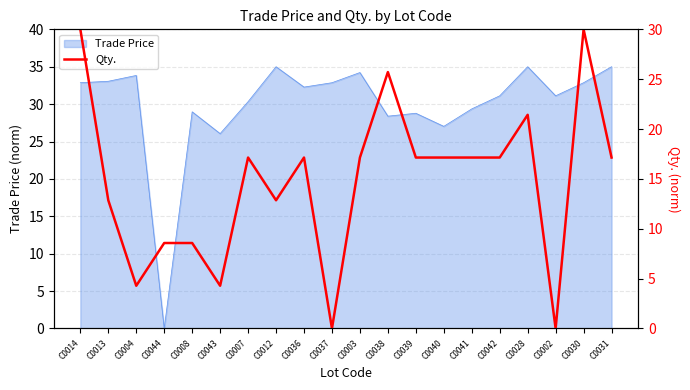

Which has a higher value, C0040 or C0038?

C0038